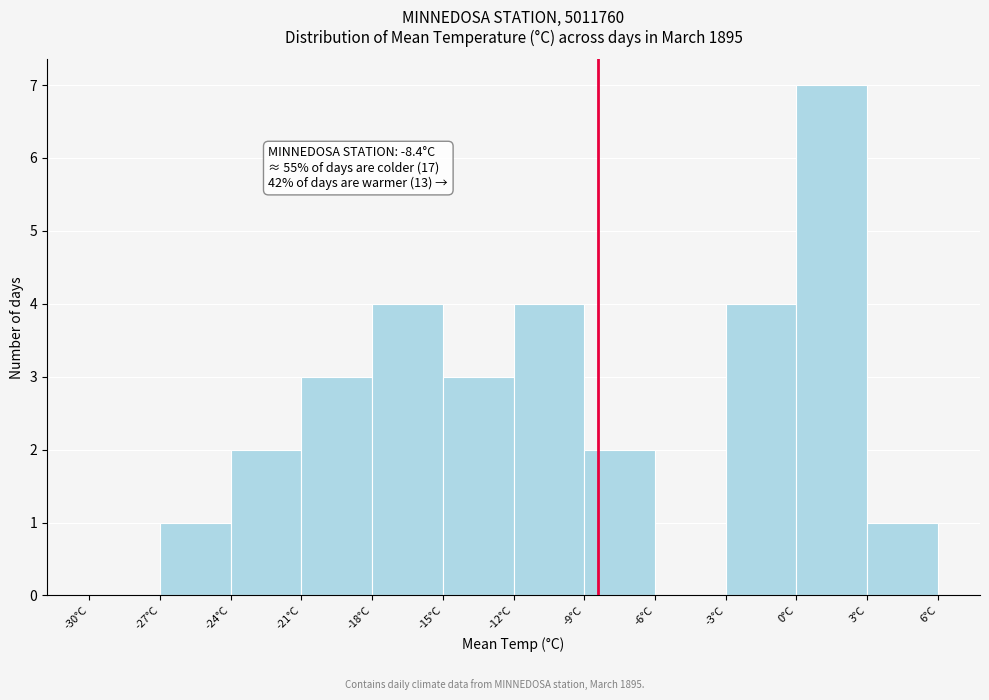

Which range on the x-axis has the tallest bar?

0 to 3